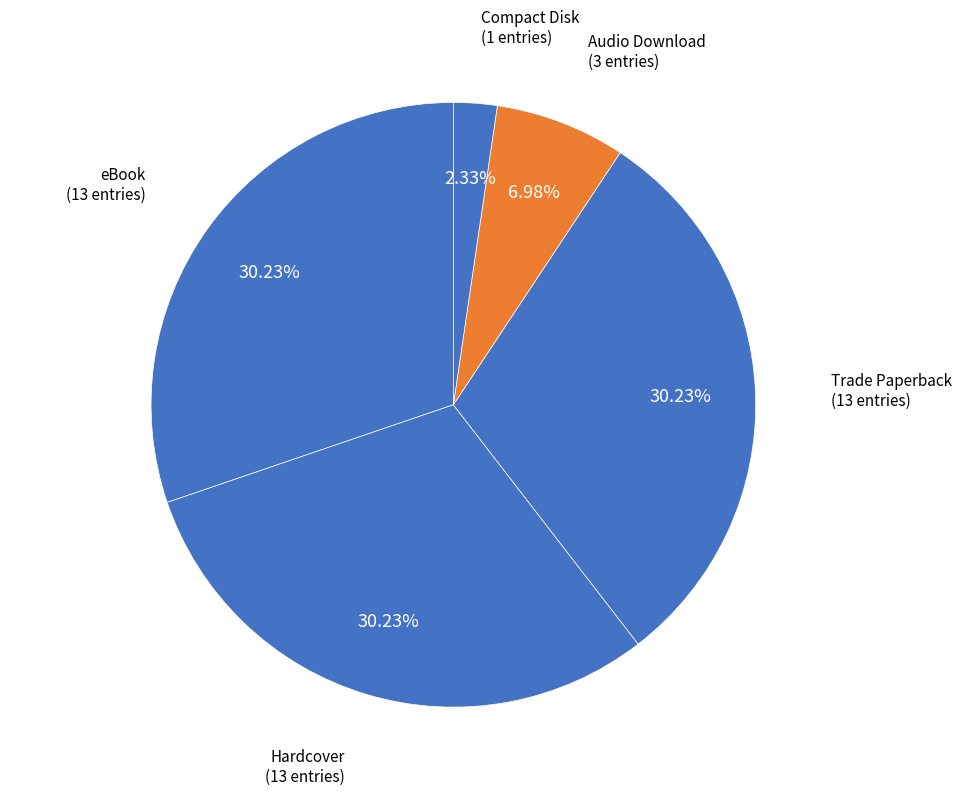

What portion of the pie excludes eBook?

69.8%